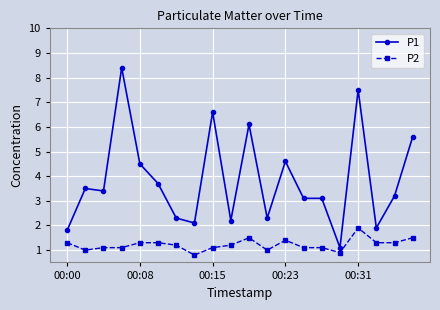

True or false: P2 and P1 intersect in this chart.

False